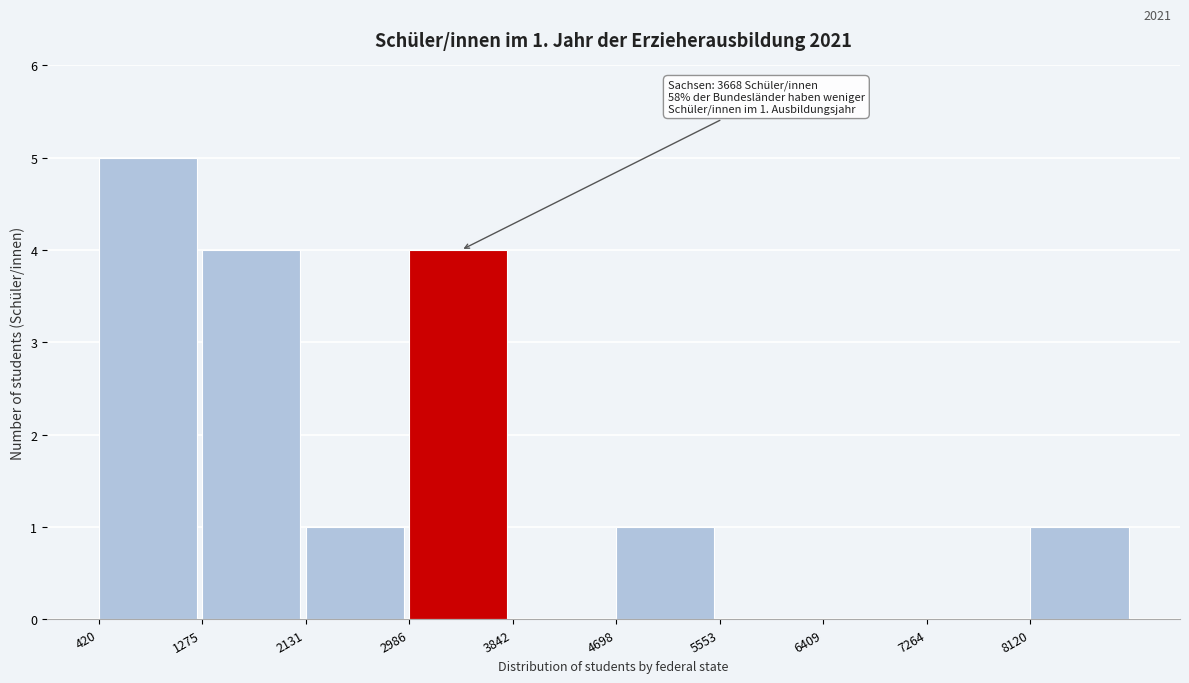

Over which range of the x-axis is the bar tallest?

400 to 1300